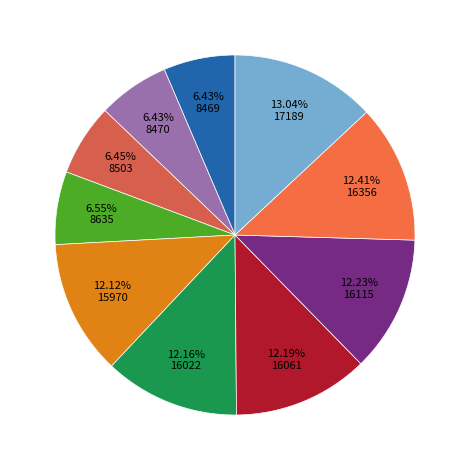

How many segments does this pie chart have?

10